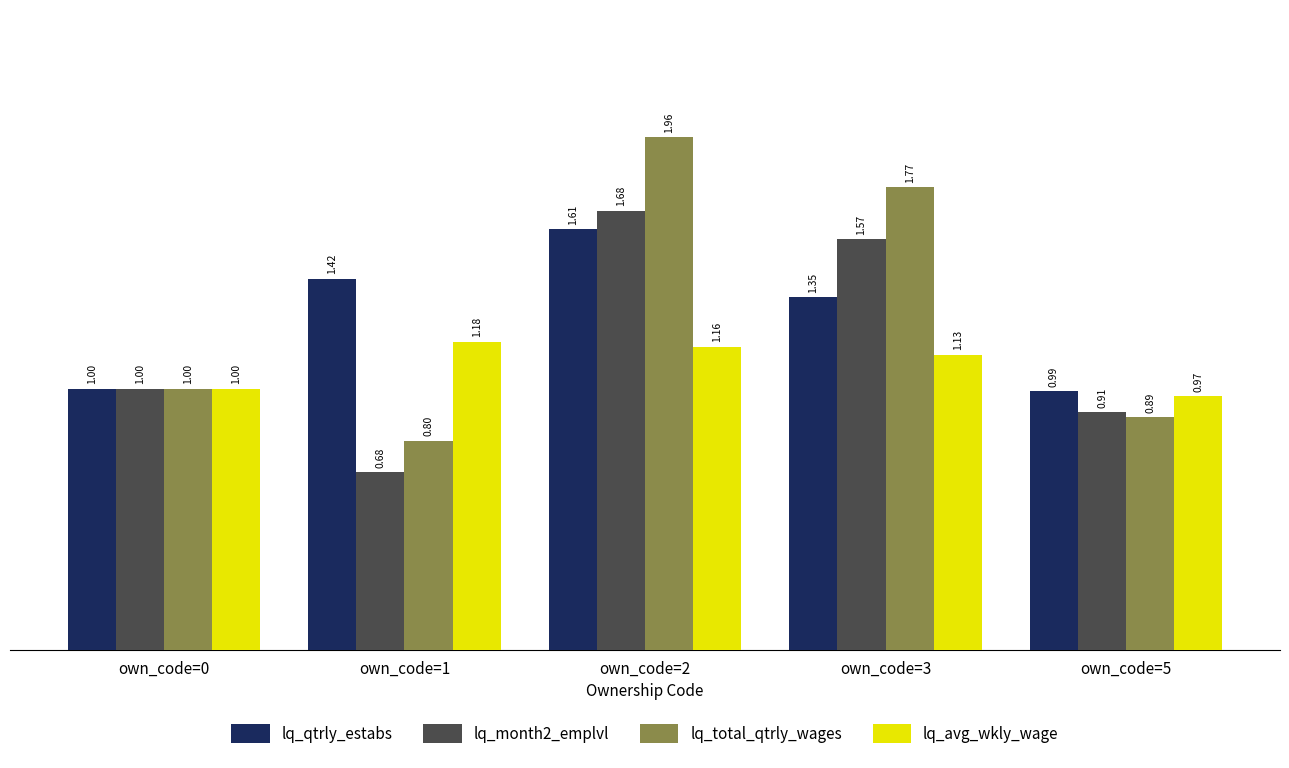

At which category is the sum across all series the highest?

own_code=2